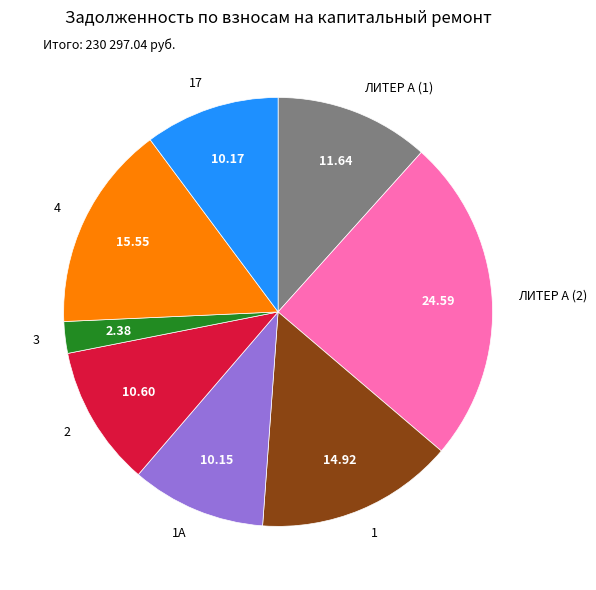

Is the sum of 1А and 2 greater than half?

No